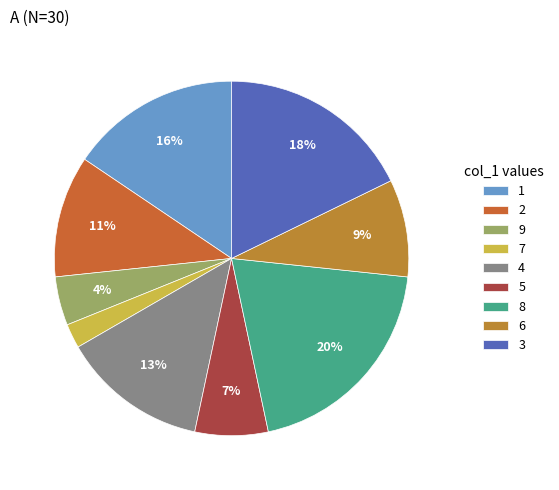

How many slices are in this pie chart?

9